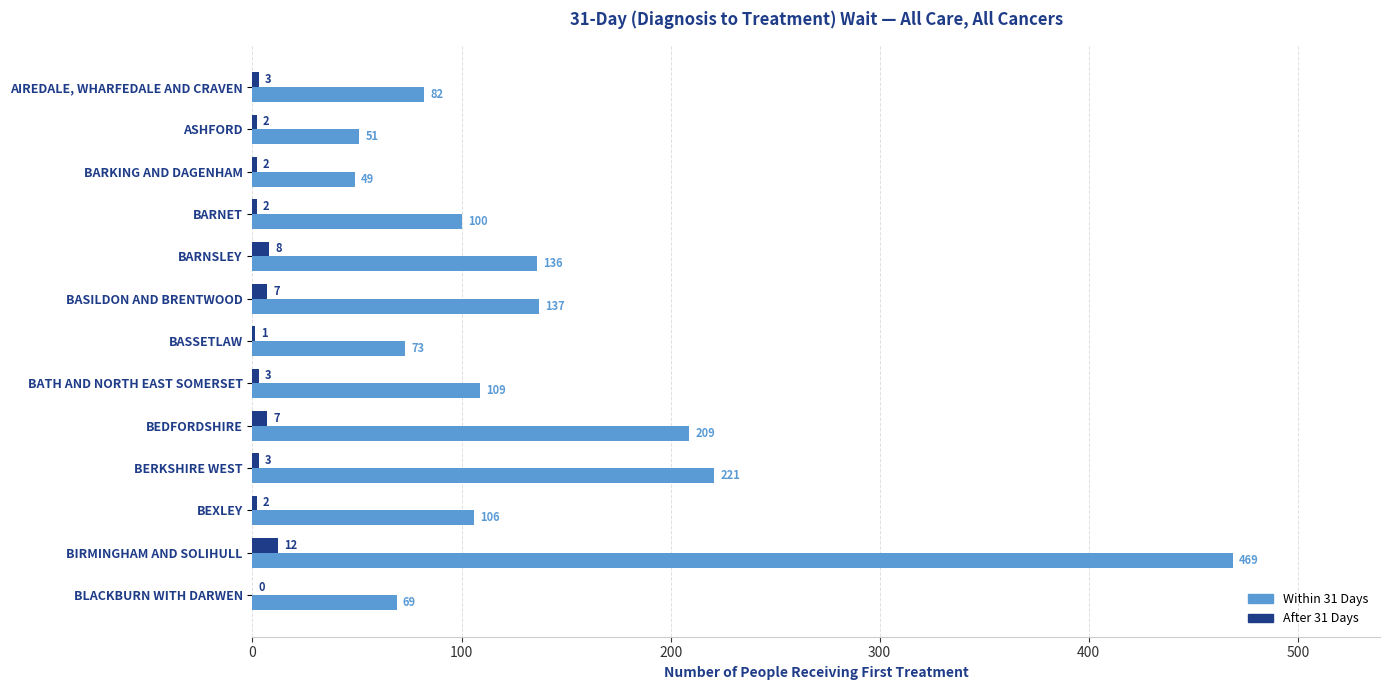

Between BARNET and BLACKBURN WITH DARWEN, which series saw the biggest shift?

Within 31 Days